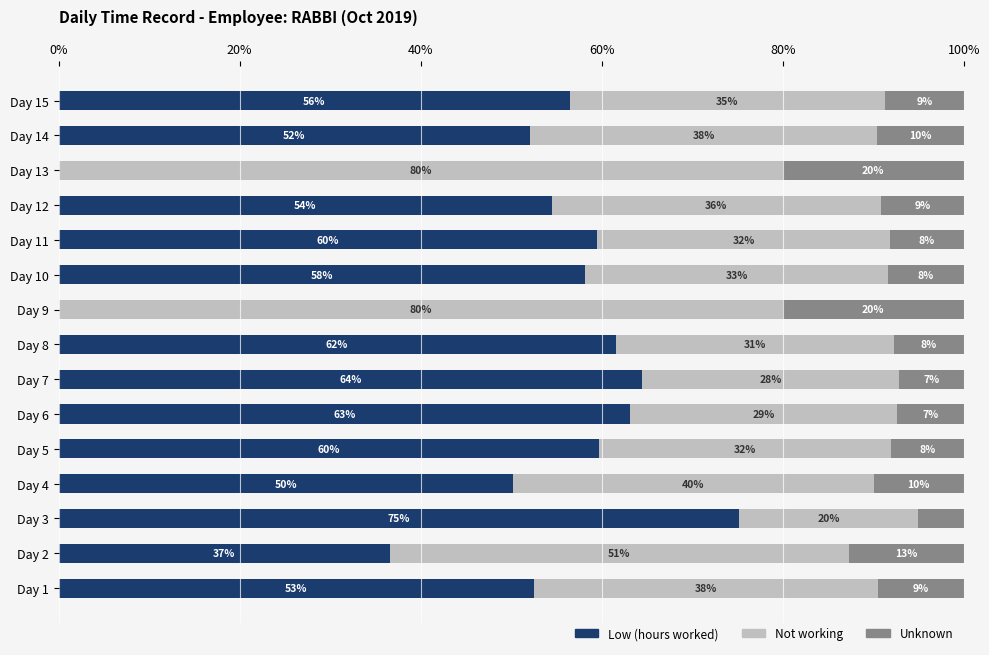

What value does the Low (hours worked) series have at Day 8?

61.5